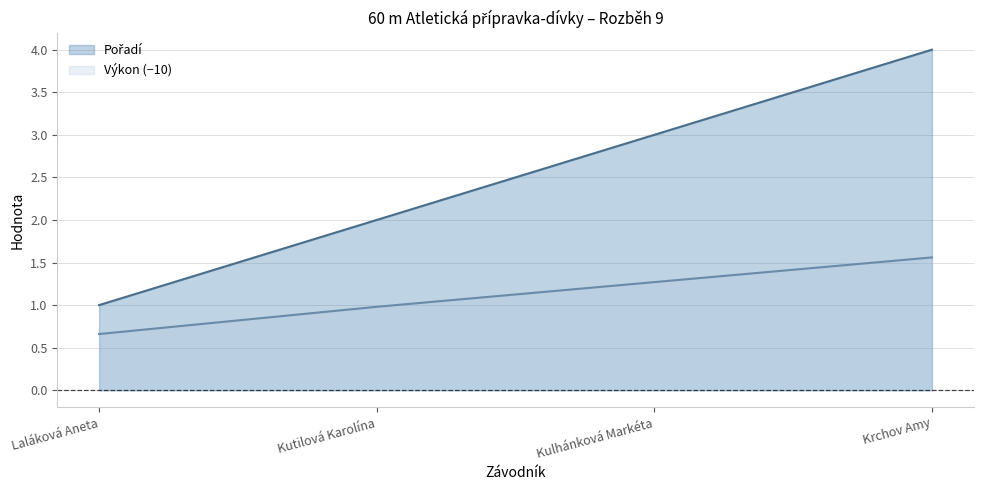

Between Kulhánková Markéta and Kutilová Karolína, which is larger?

Kulhánková Markéta